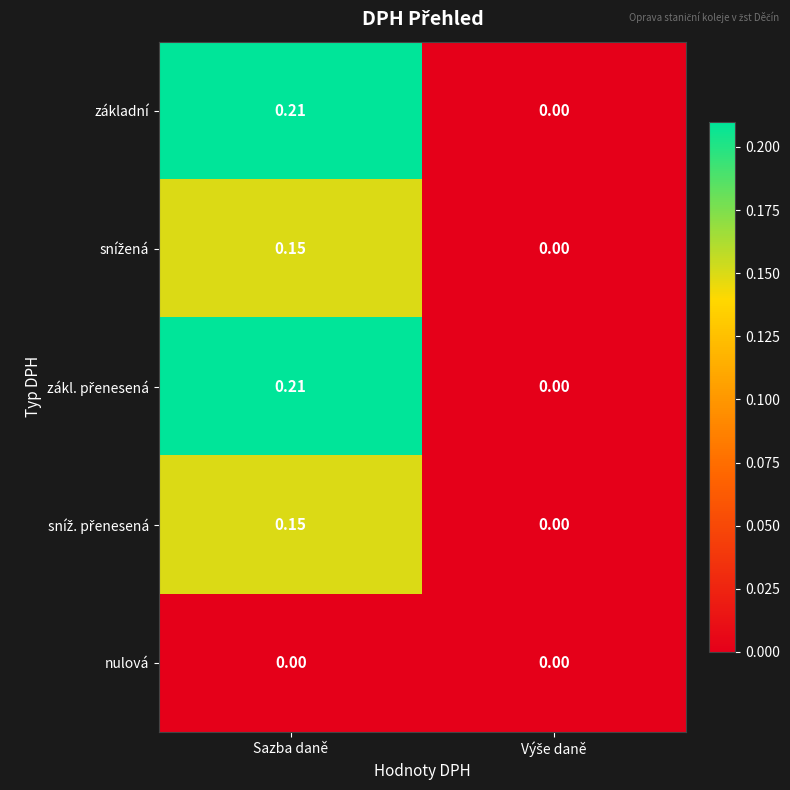

At which category is the sum across all series the highest?

Sazba daně